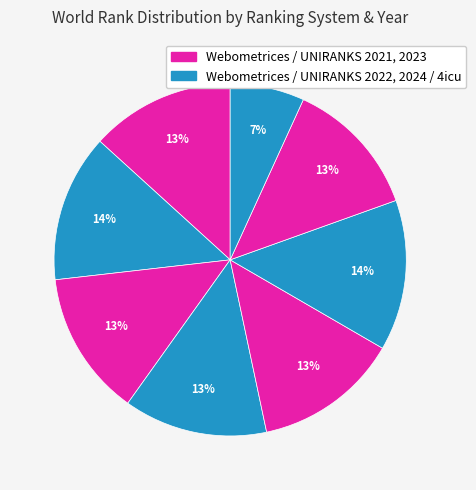

How many slices are in this pie chart?

8